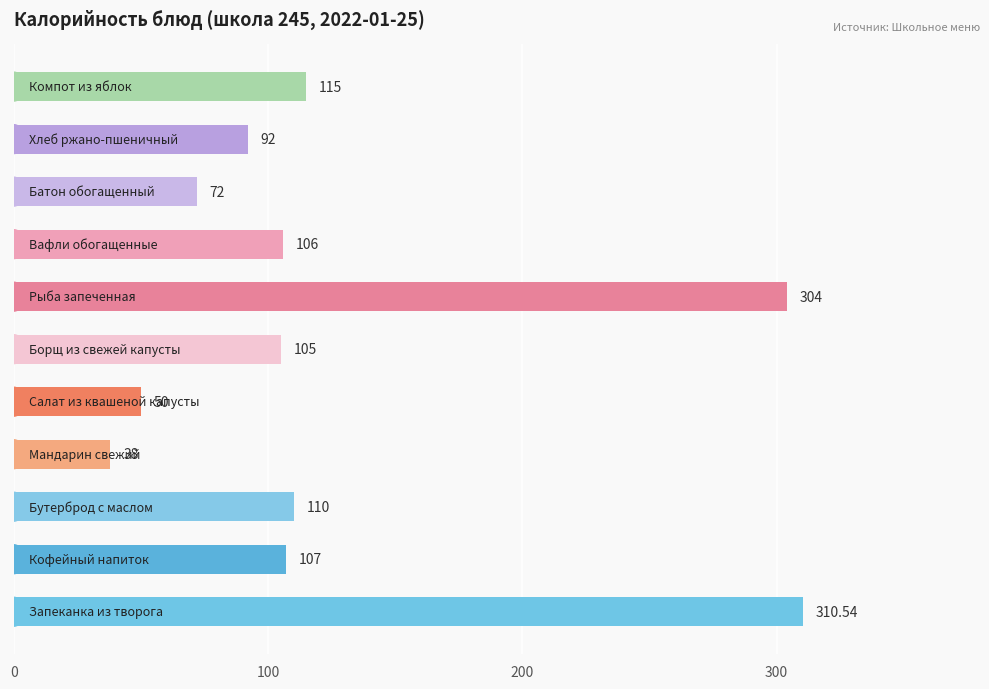

How many categories are shown in the chart?

11